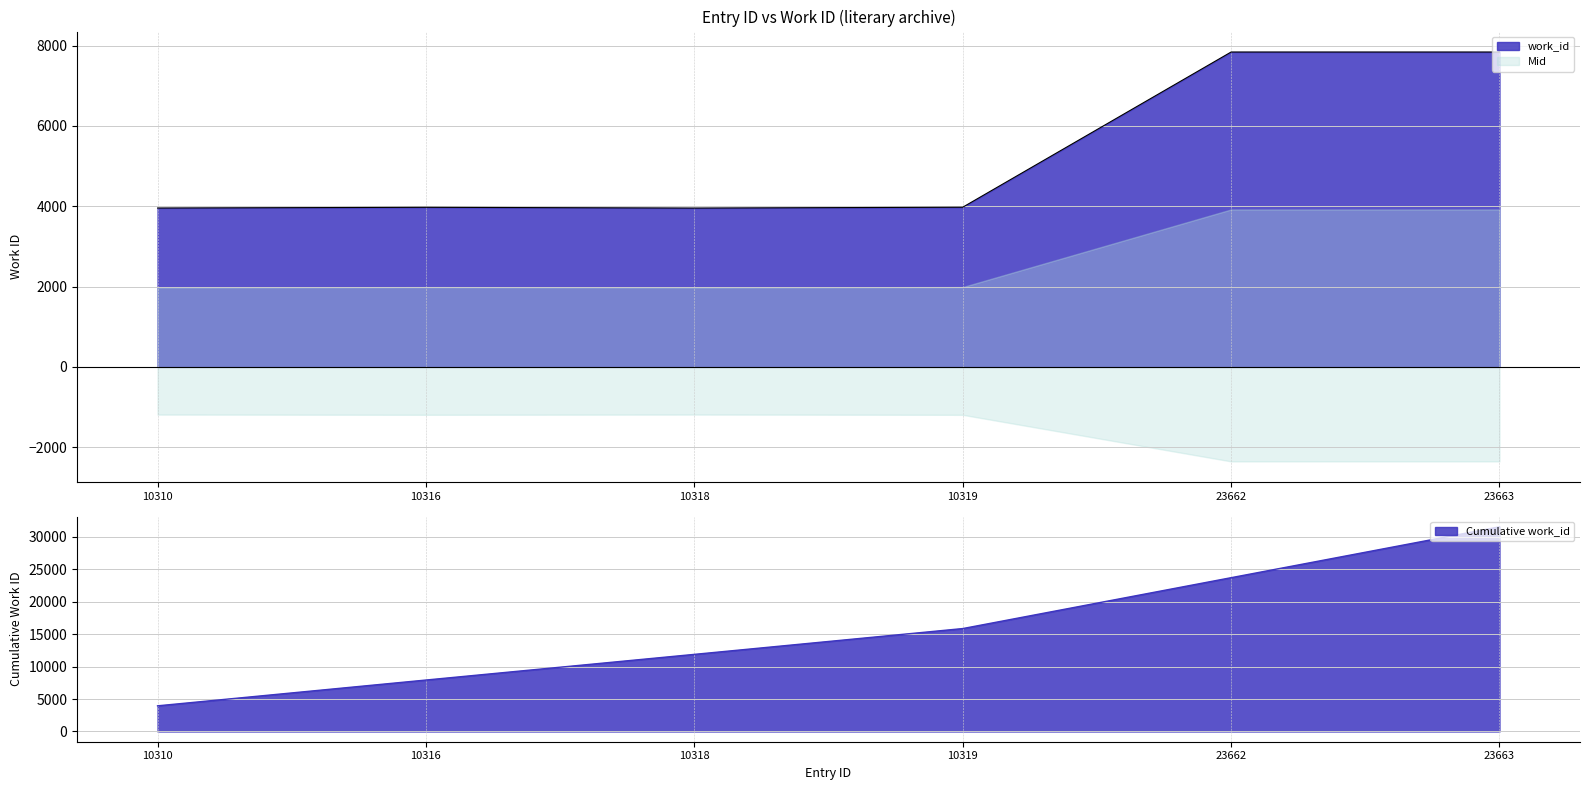

Is it true that the value at 10319 is 3977?

True